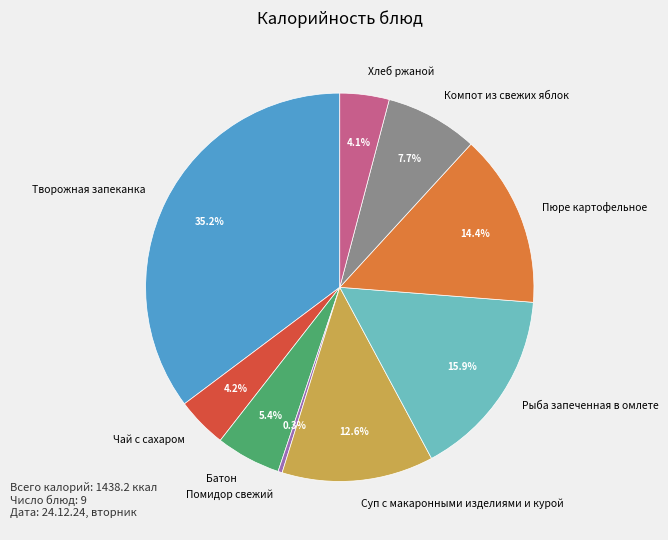

How much of the chart is everything except Пюре картофельное?

85.6%